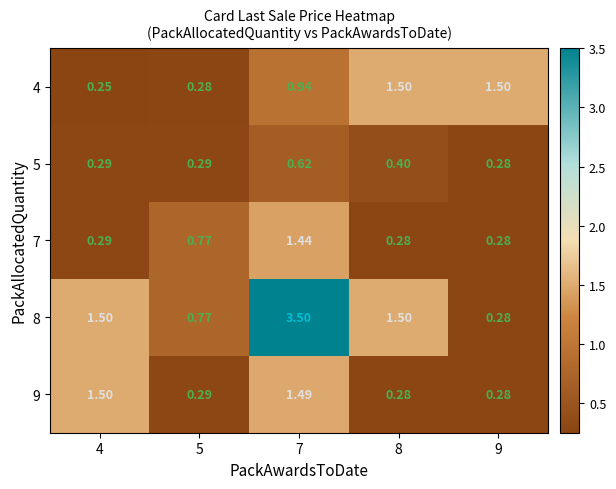

Reading left to right, what are all the values shown in this chart?

4: 4=0.2	5=0.3	7=0.9	8=1.5	9=1.5
5: 4=0.3	5=0.3	7=0.6	8=0.4	9=0.3
7: 4=0.3	5=0.8	7=1.4	8=0.3	9=0.3
8: 4=1.5	5=0.8	7=3.5	8=1.5	9=0.3
9: 4=1.5	5=0.3	7=1.5	8=0.3	9=0.3